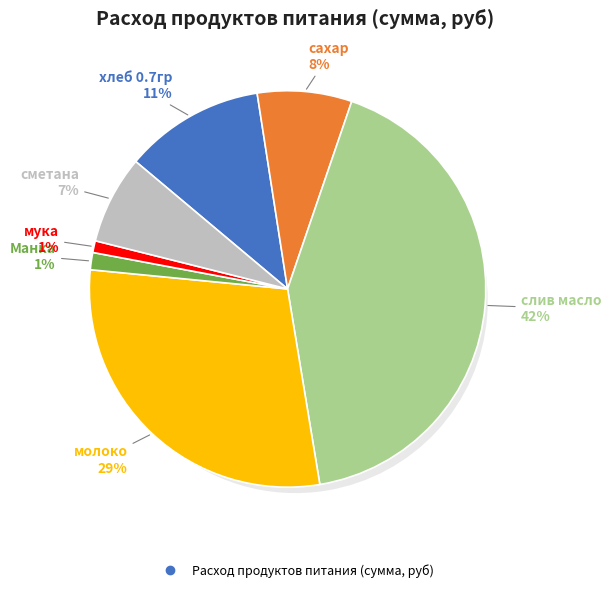

Count the number of slices in the pie.

7